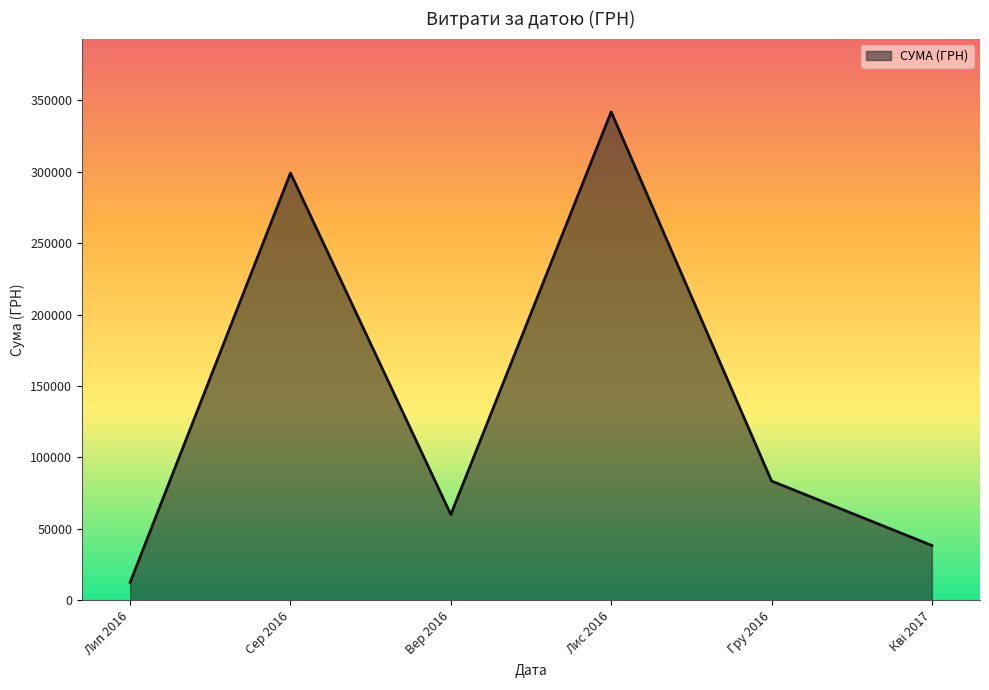

Which category has the highest value across all series?

Лис 2016